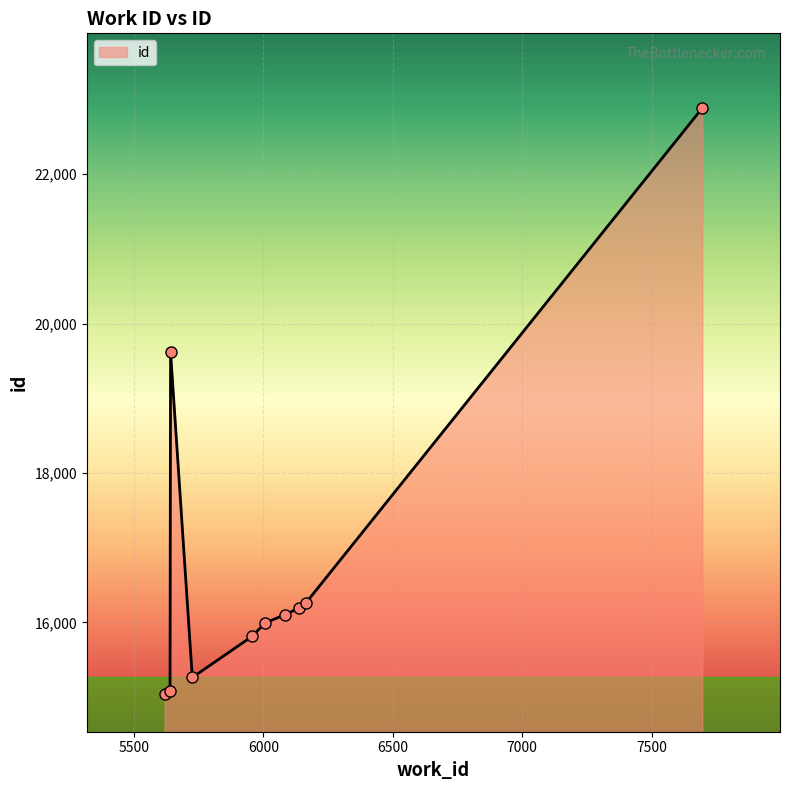

What is the greatest value displayed?

22884